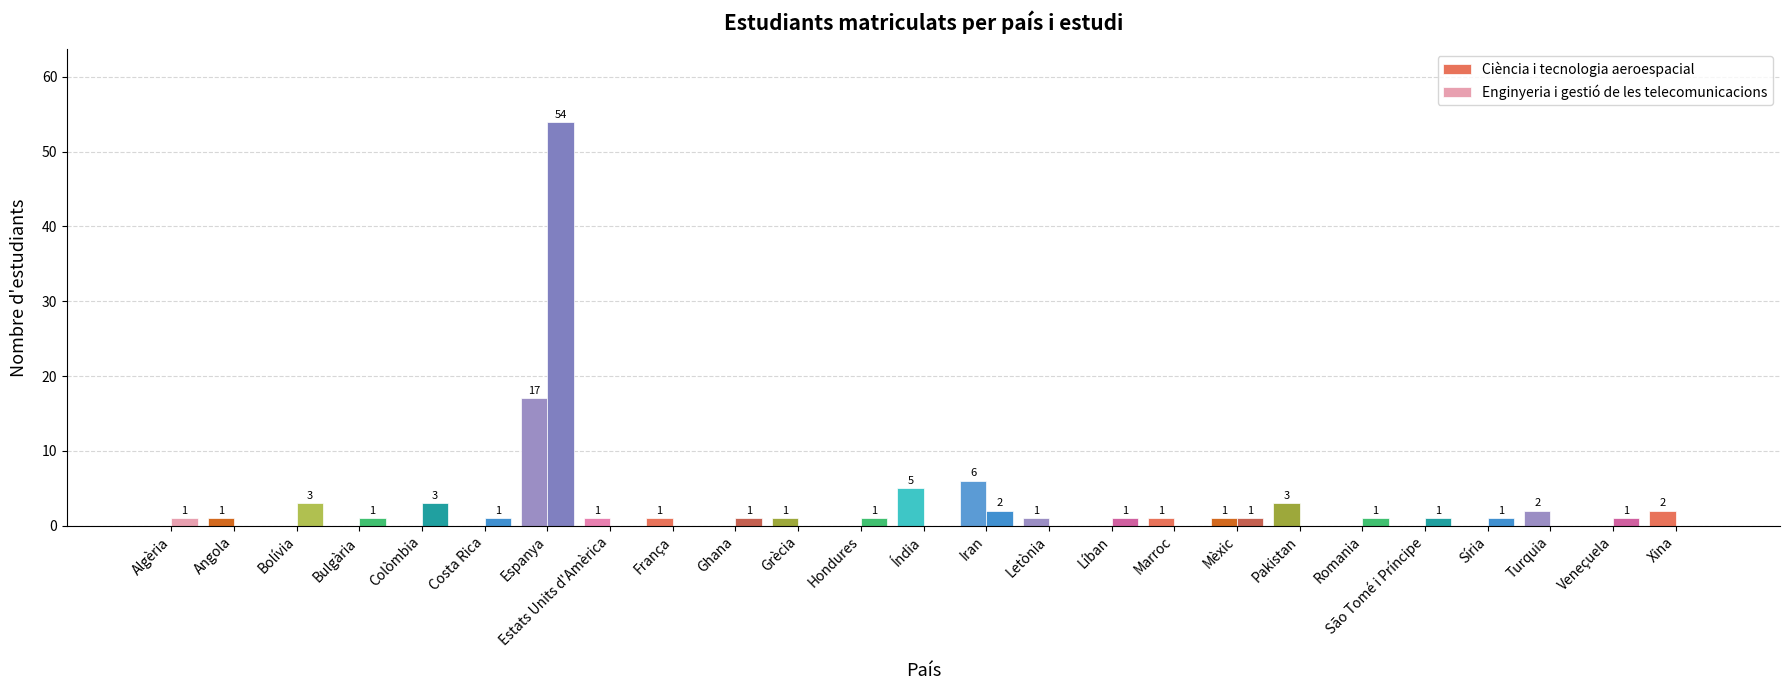

How many groups of bars are there?

25